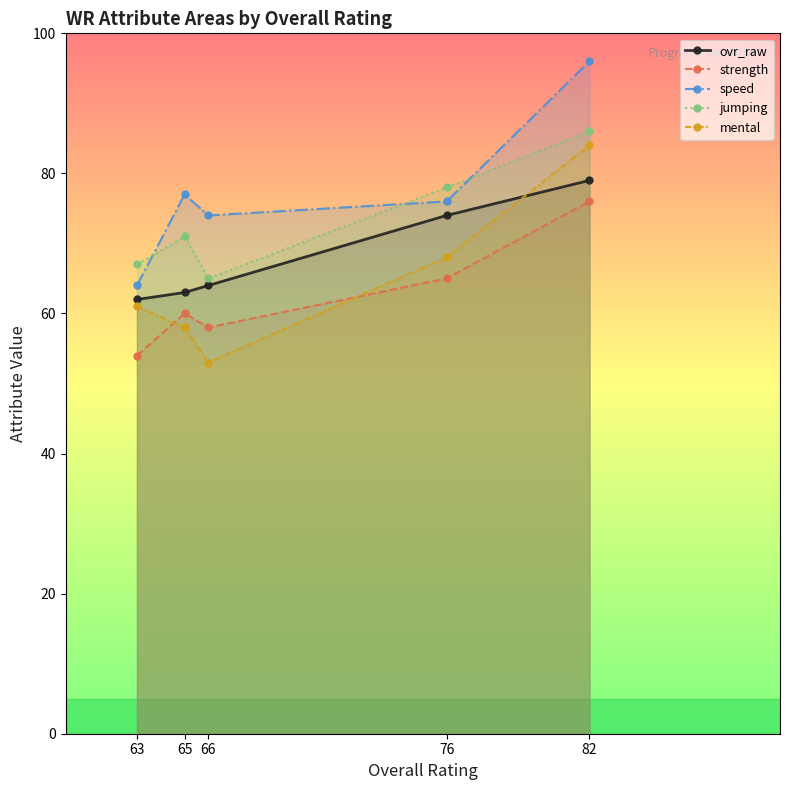

Reading left to right, what are all the values shown in this chart?

ovr_raw: 63=62	65=63	66=64	76=74	82=79
strength: 63=54	65=60	66=58	76=65	82=76
speed: 63=64	65=77	66=74	76=76	82=96
jumping: 63=67	65=71	66=65	76=78	82=86
mental: 63=61	65=58	66=53	76=68	82=84